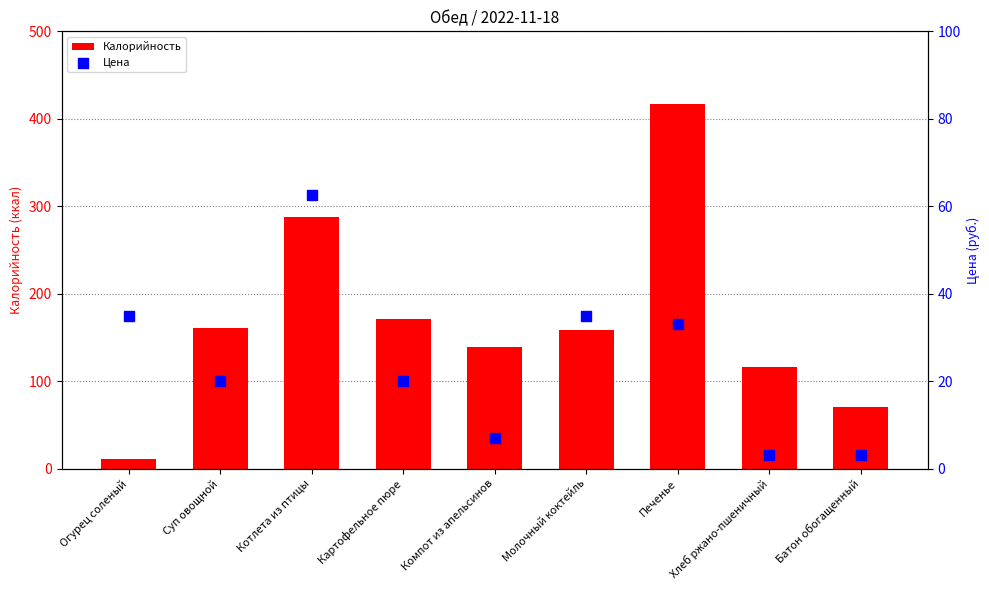

At how many categories does at least one series exceed 69?

8